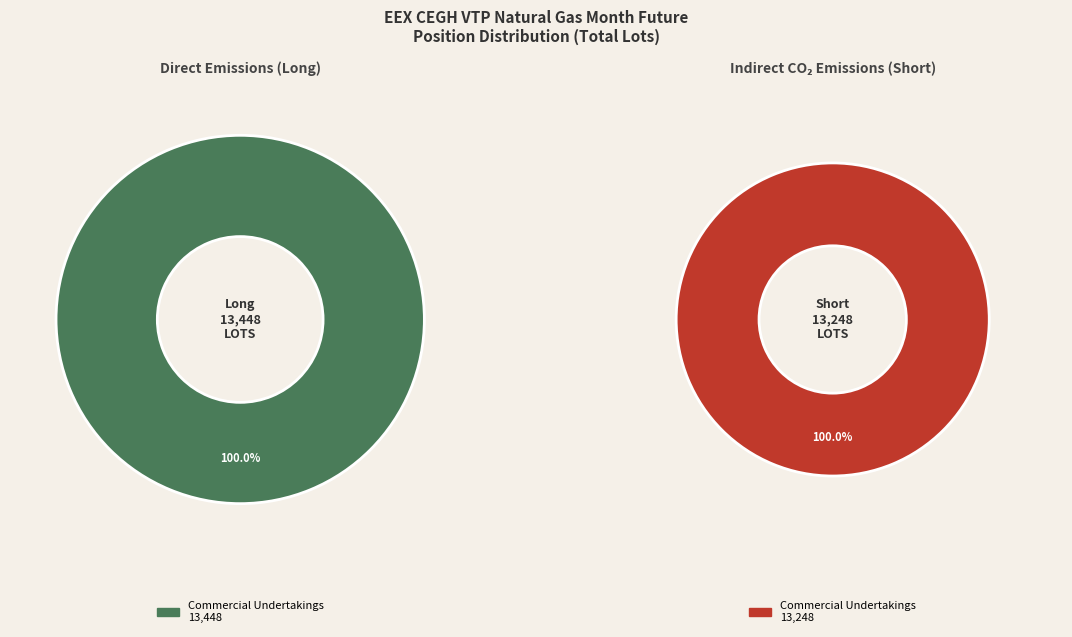

True or false: Other Financial Institutions accounts for 0% of the total.

True